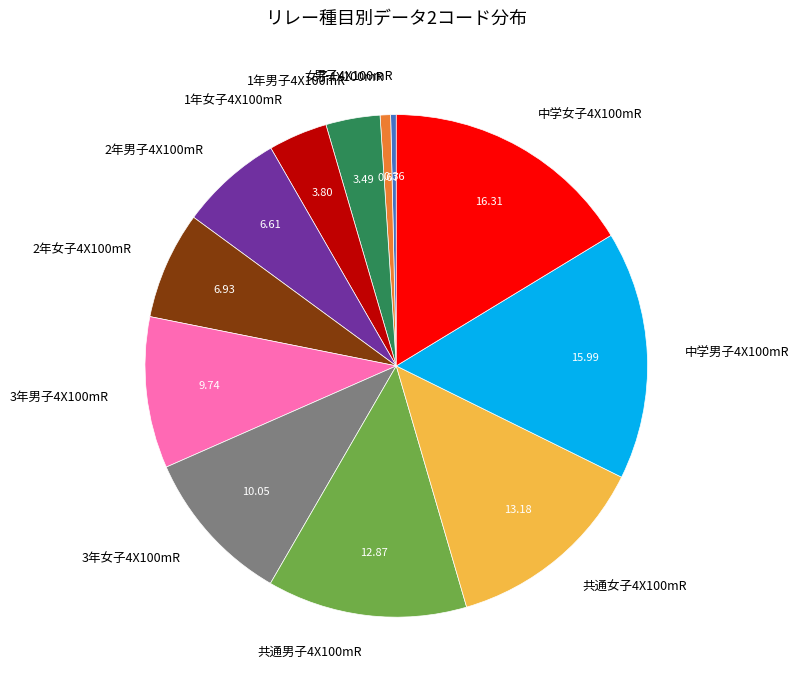

Is the sum of 1年女子4X100mR and 2年男子4X100mR greater than half?

No